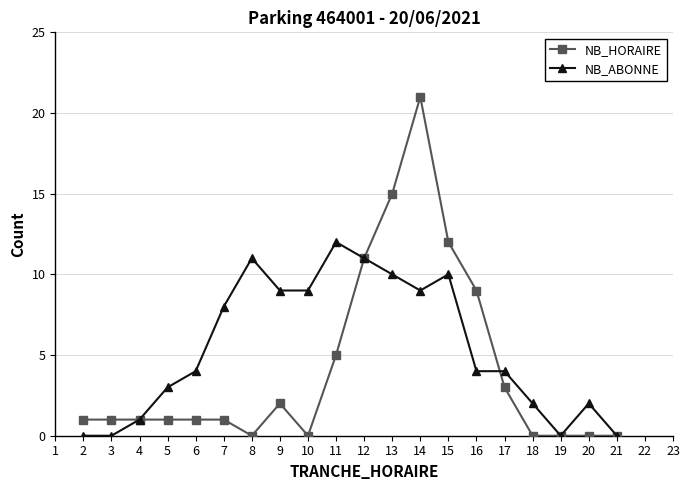

Between 6 and 12, which series saw the biggest shift?

NB_HORAIRE